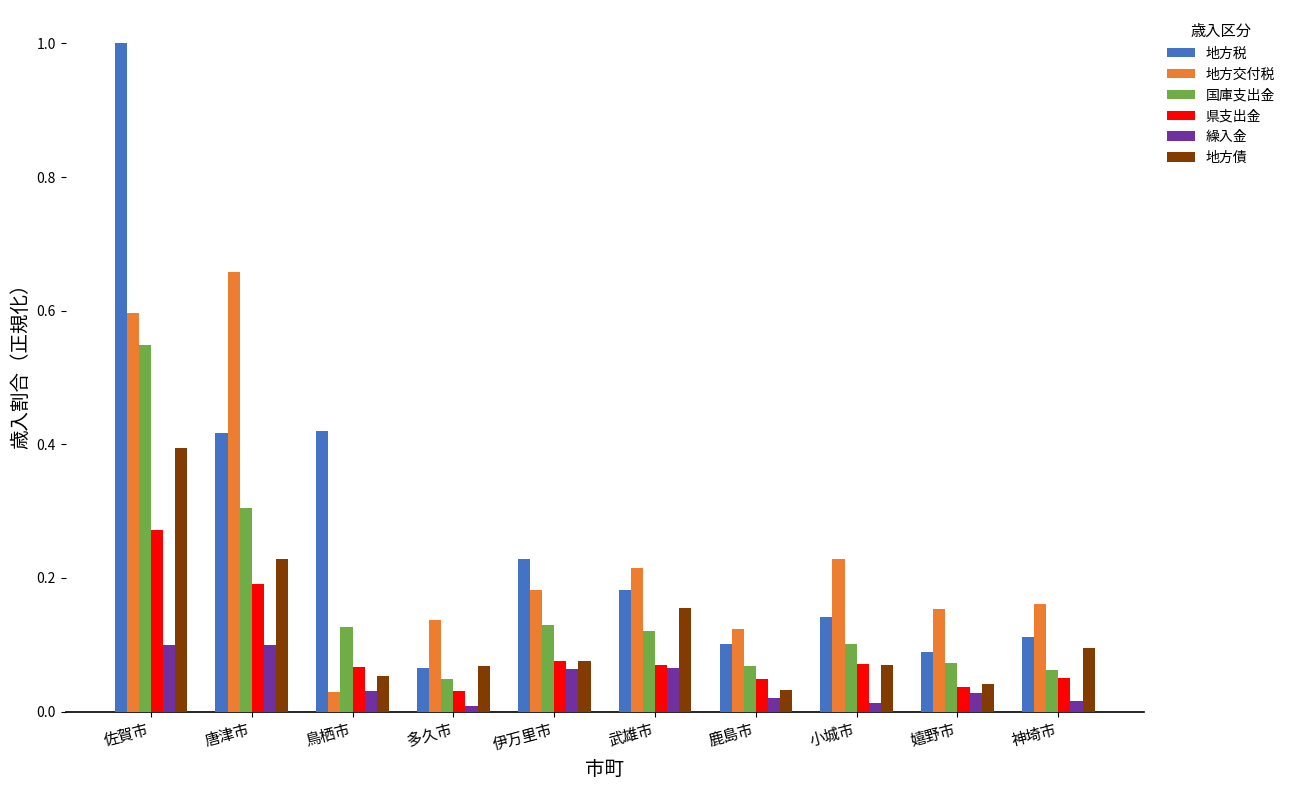

How many categories are shown in the chart?

10